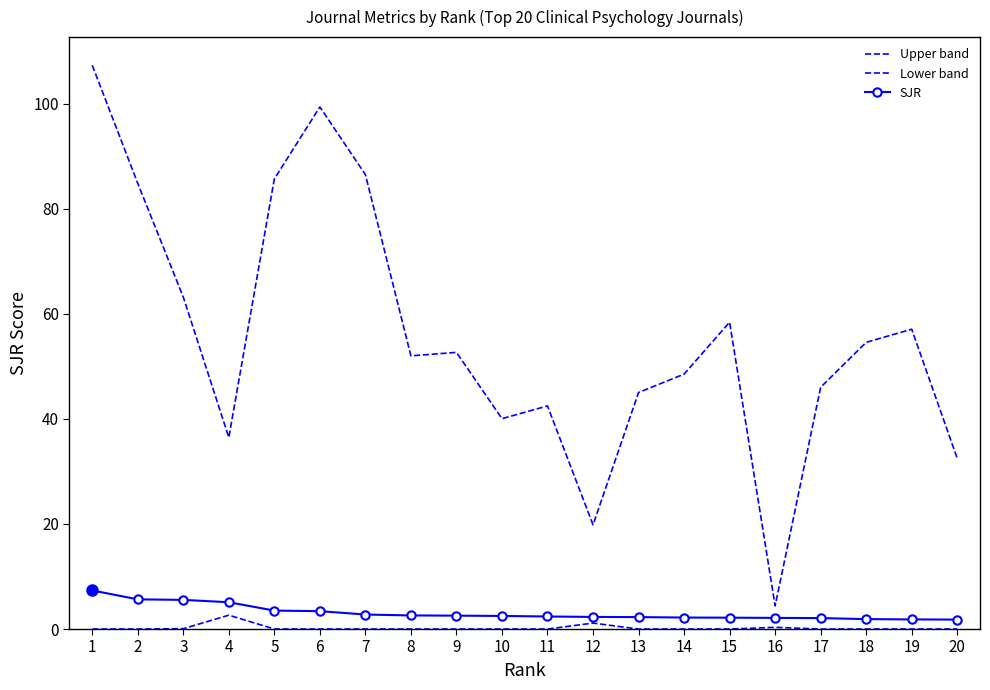

Reading left to right, transcribe all the data shown in this chart.

Upper band: 1=107.3	2=84.9	3=63.2	4=36.5	5=85.7	6=99.4	7=86.5	8=52.0	9=52.7	10=40.1	11=42.5	12=19.8	13=45.0	14=48.5	15=58.4	16=4.4	17=46.0	18=54.6	19=57.1	20=32.5
Lower band: 1=0.0	2=0.0	3=0.1	4=2.6	5=0.0	6=0.0	7=0.0	8=0.0	9=0.0	10=0.0	11=0.0	12=1.1	13=0.0	14=0.0	15=0.0	16=0.3	17=0.0	18=0.0	19=0.0	20=0.0
SJR: 1=7.3	2=5.7	3=5.5	4=5.1	5=3.5	6=3.4	7=2.8	8=2.6	9=2.5	10=2.5	11=2.4	12=2.3	13=2.3	14=2.2	15=2.2	16=2.1	17=2.1	18=1.9	19=1.8	20=1.8